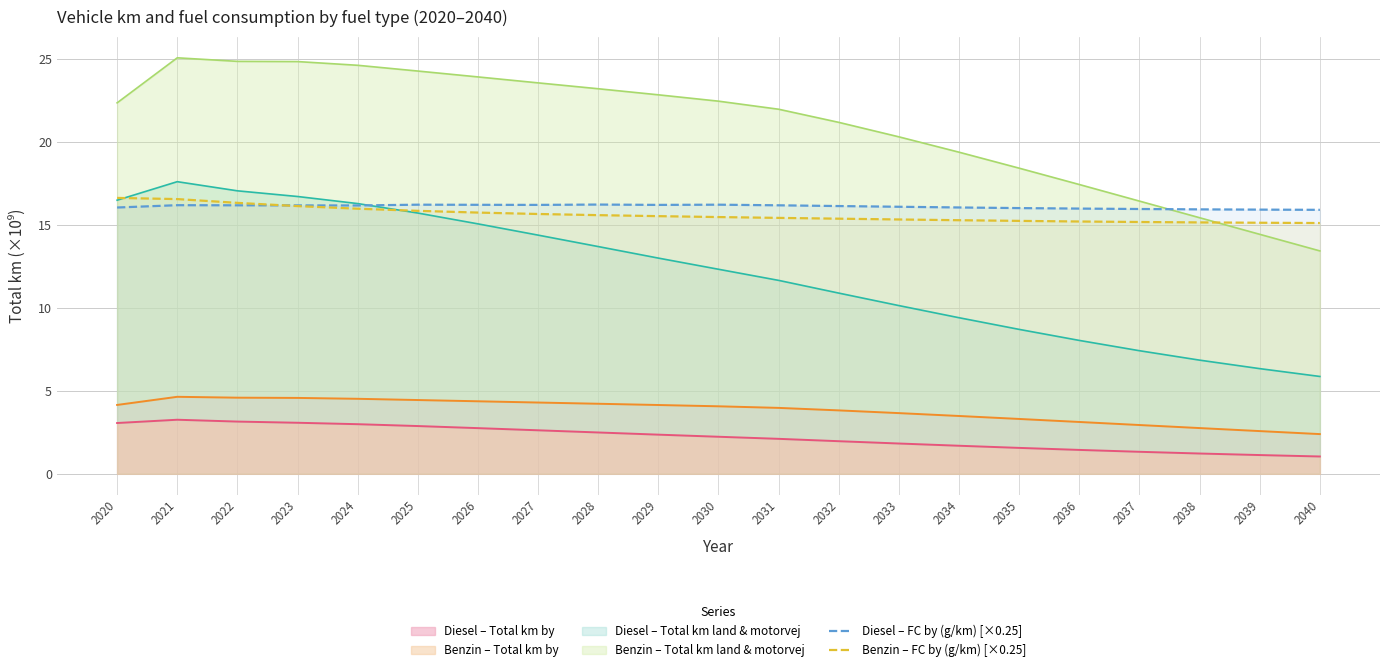

What is the value of the Diesel – FC by (g/km) [×0.25] point at the 6th from the left?

16.2